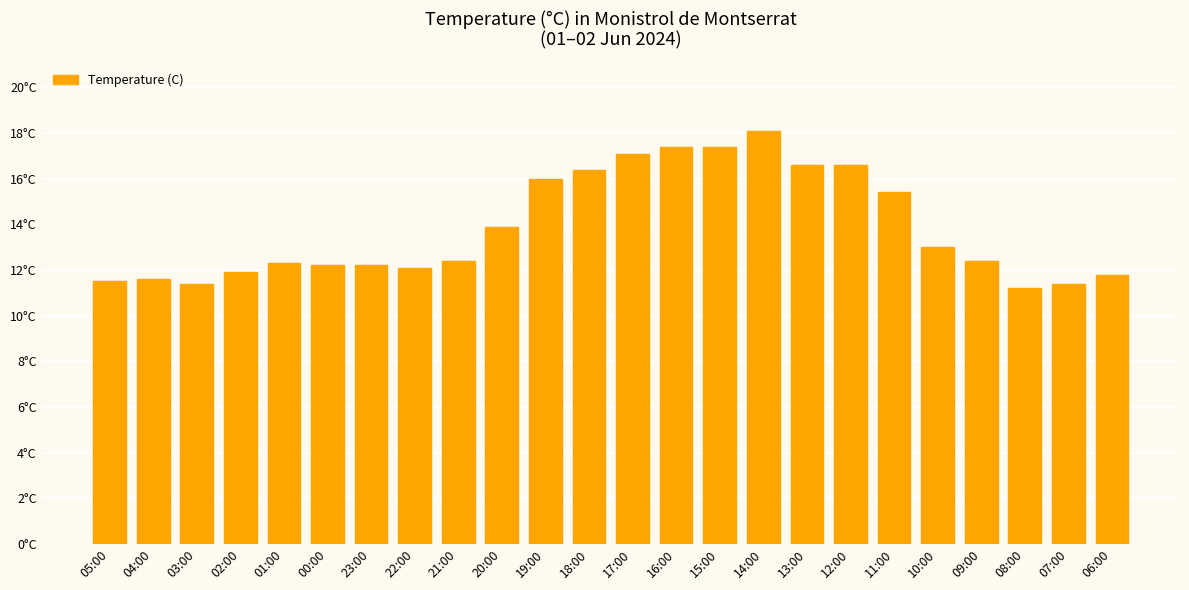

What is the difference between the values at 22:00 and 07:00?

0.7